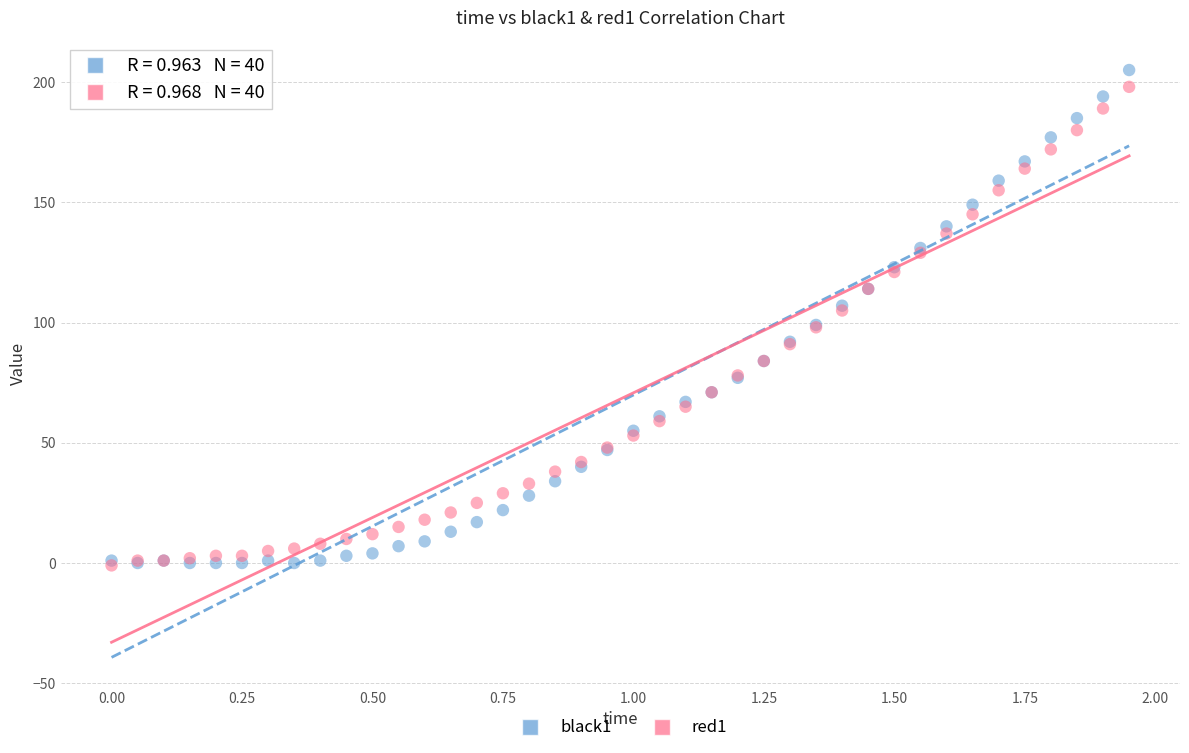

What are all the series names shown in the legend?

black1, red1